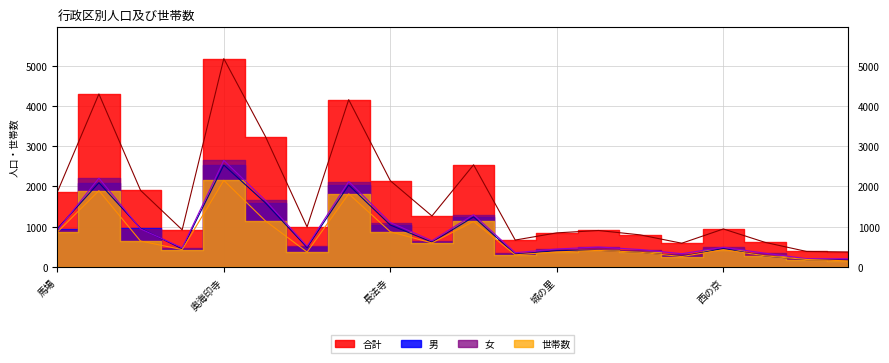

What is the total value across all series at 勝竜寺?

4450